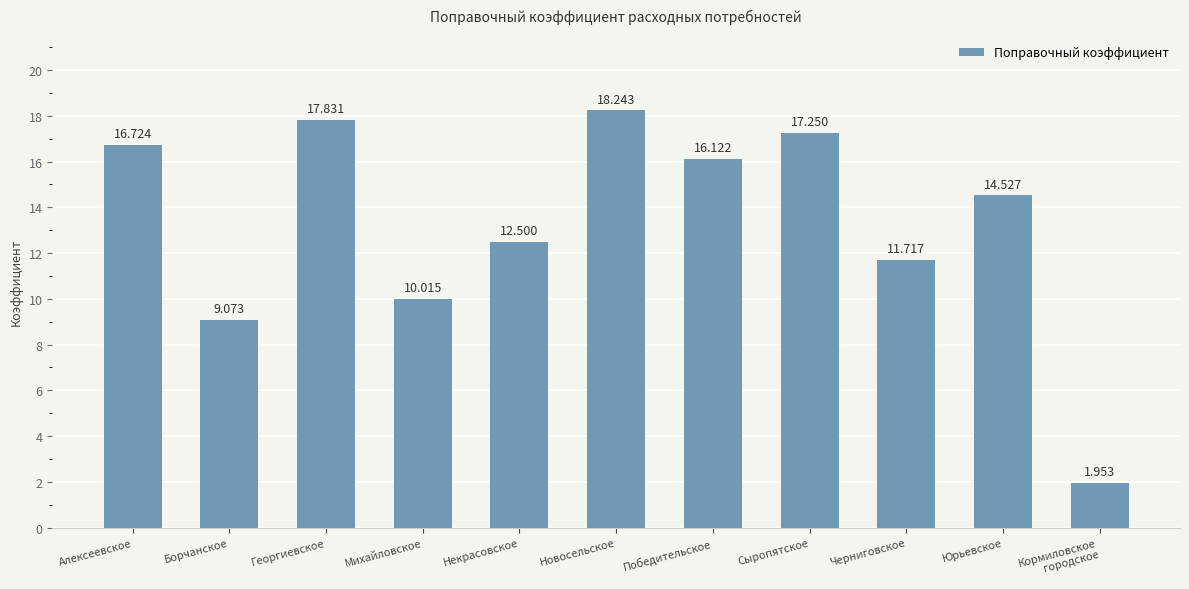

Between Черниговское and Кормиловское
городское, which is larger?

Черниговское